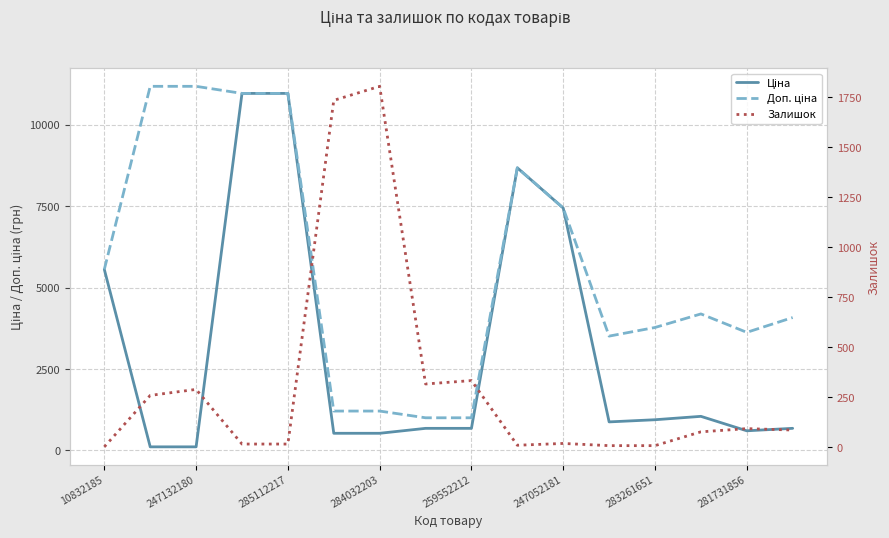

How many interior local peaks does the Ціна series have?

2